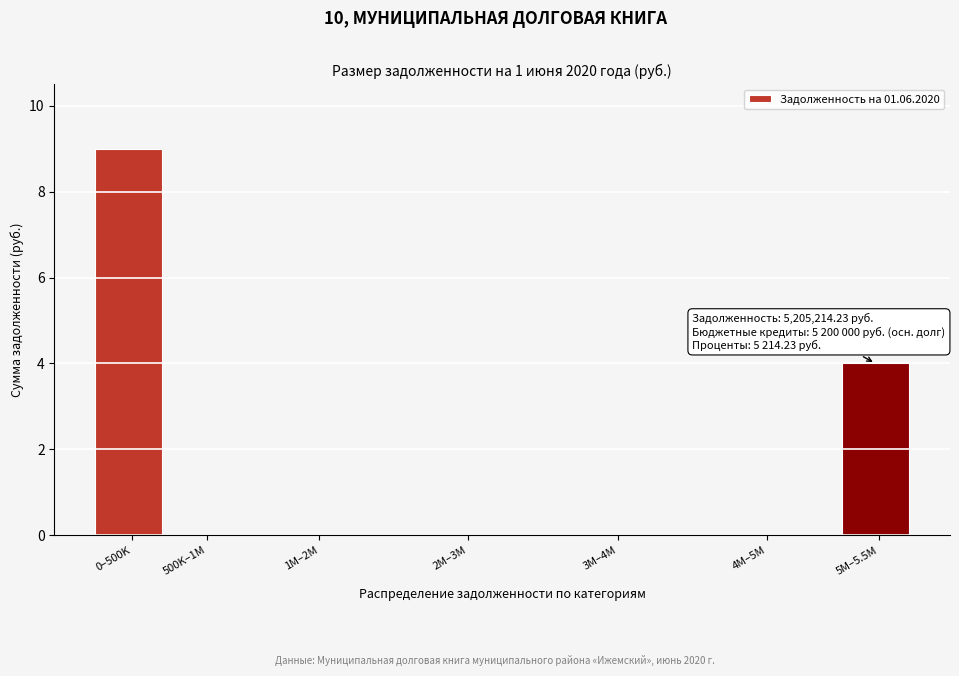

Reading left to right, extract all data points from this chart.

0–500K=9	500K–1M=0	1M–2M=0	2M–3M=0	3M–4M=0	4M–5M=0	5M–5.5M=4